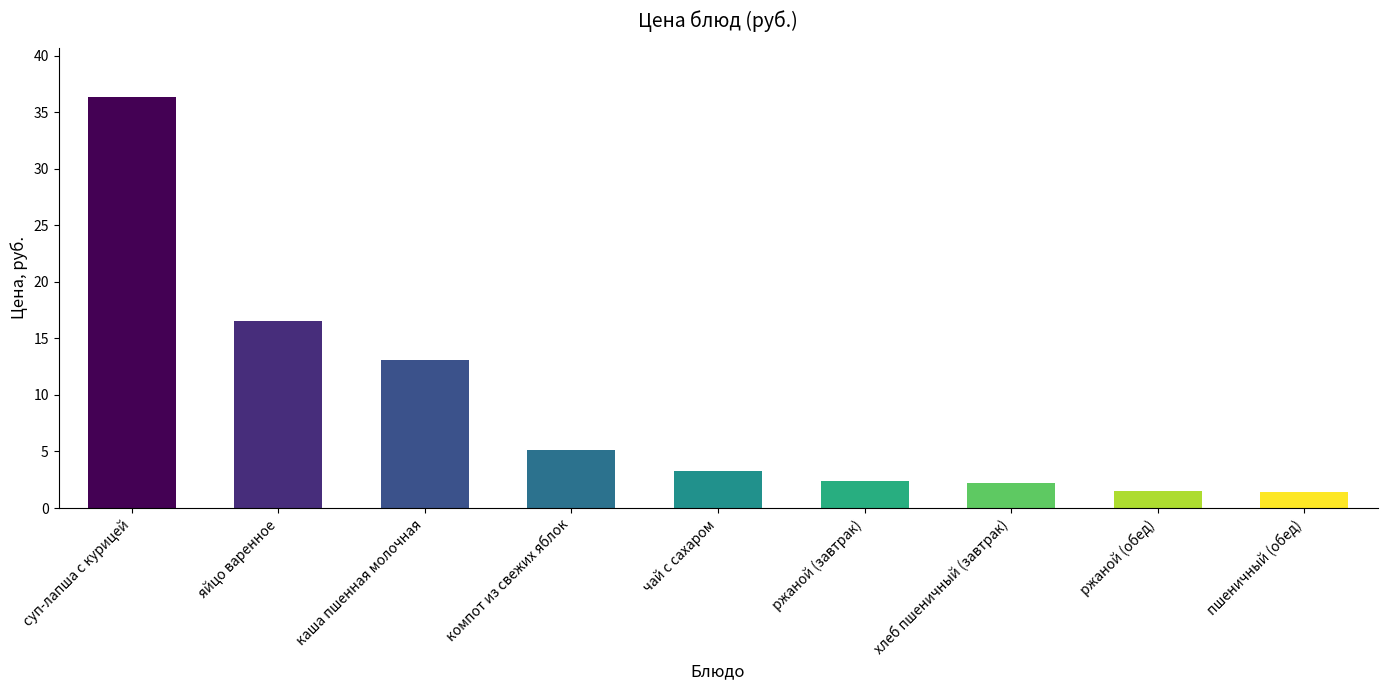

Rank the categories by value from highest to lowest.

суп-лапша с курицей, яйцо варенное, каша пшенная молочная, компот из свежих яблок, чай с сахаром, ржаной (завтрак), хлеб пшеничный (завтрак), ржаной (обед), пшеничный (обед)